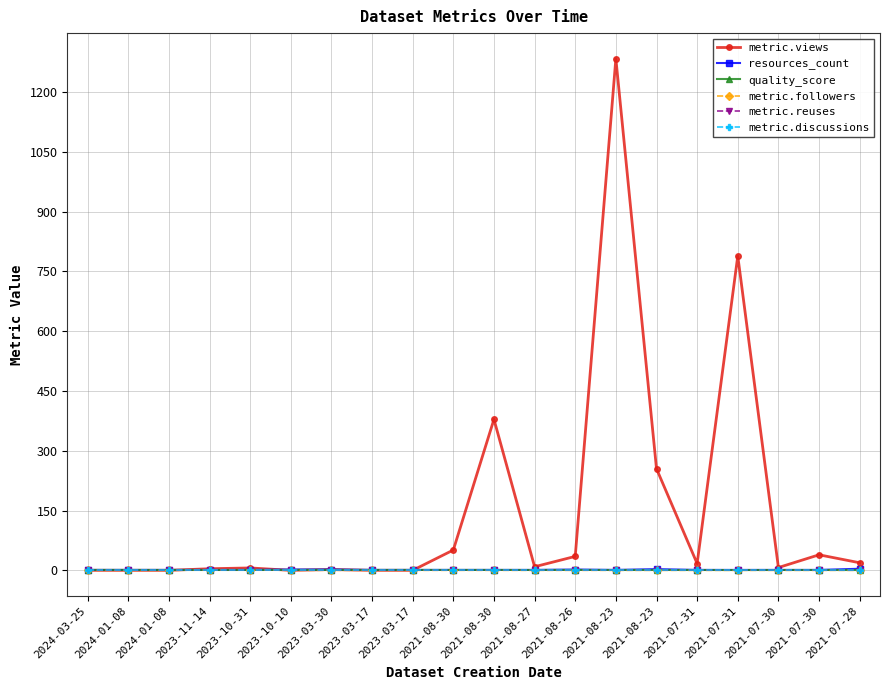

What is the value of the metric.views point at the 11th from the left?

51.0